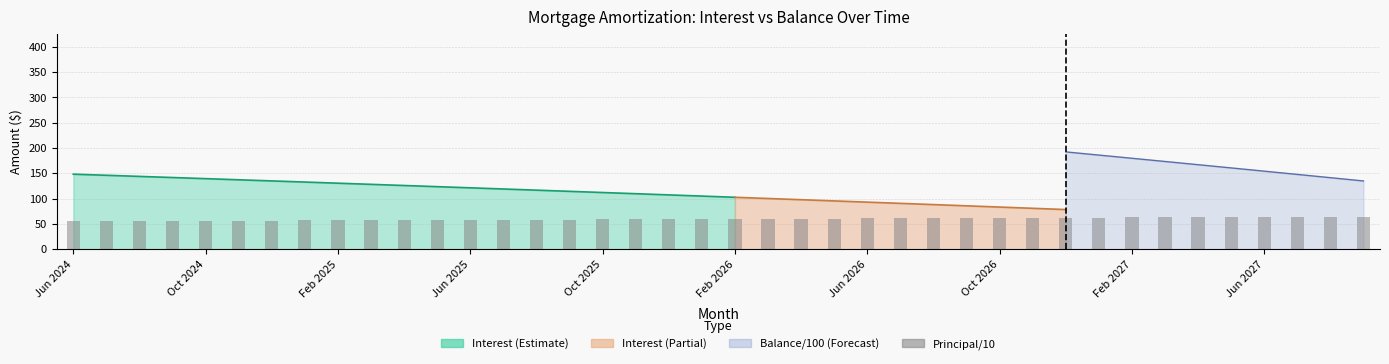

What is the change in value from Jun 2024 to Jun 2025?

+2.6